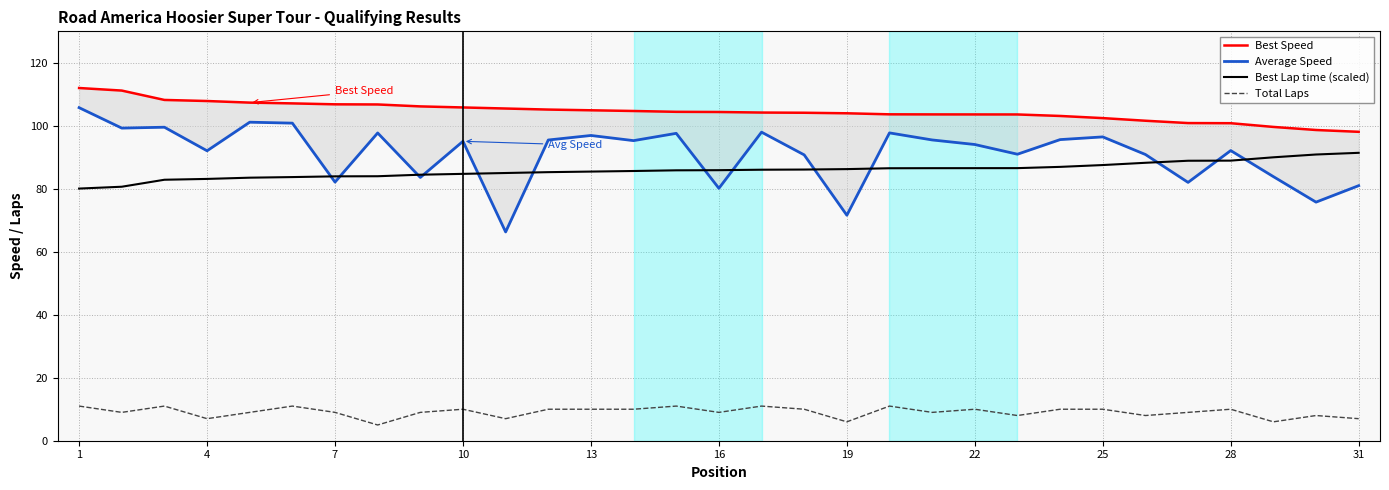

The Best Lap time (scaled) series shows 85.9 at 16. True or false?

True